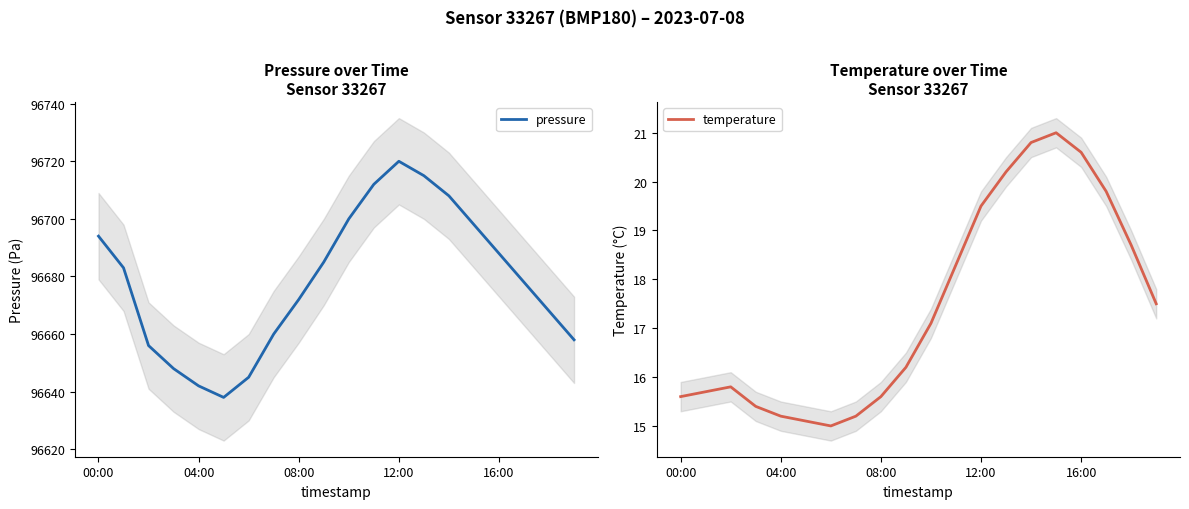

Which has a higher value, 13 or 6?

13